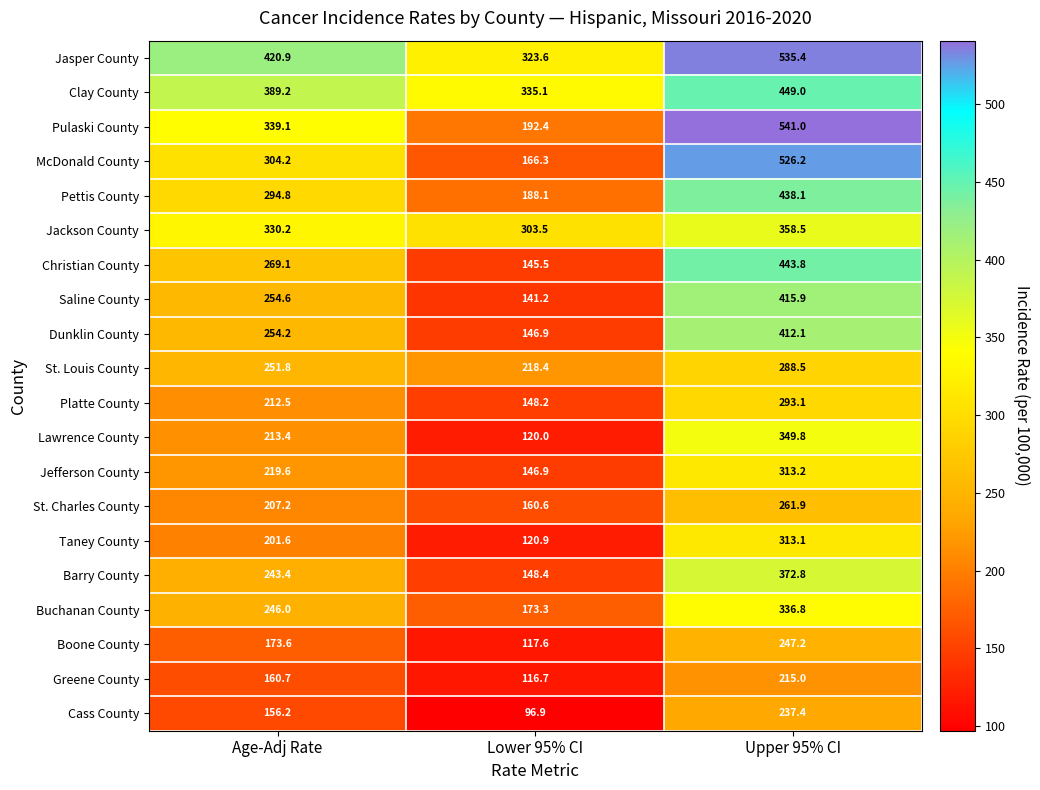

What is the spread (max minus min) of values at Age-Adj Rate?

264.7